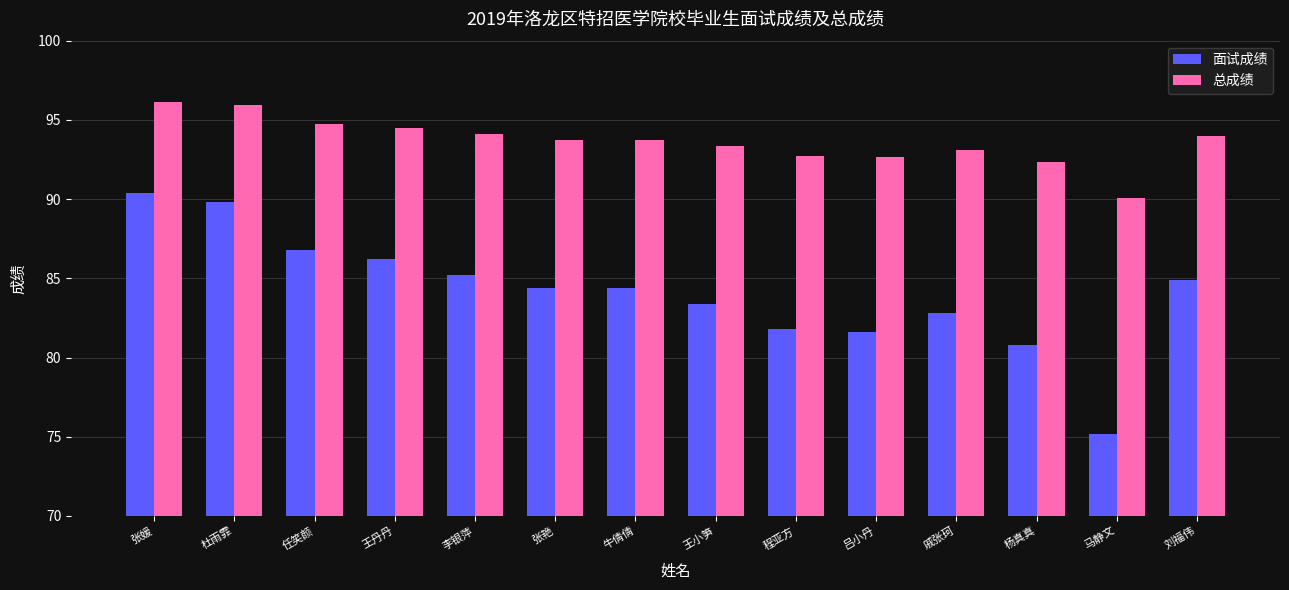

What is the spread (max minus min) of values at 张媛?

5.8